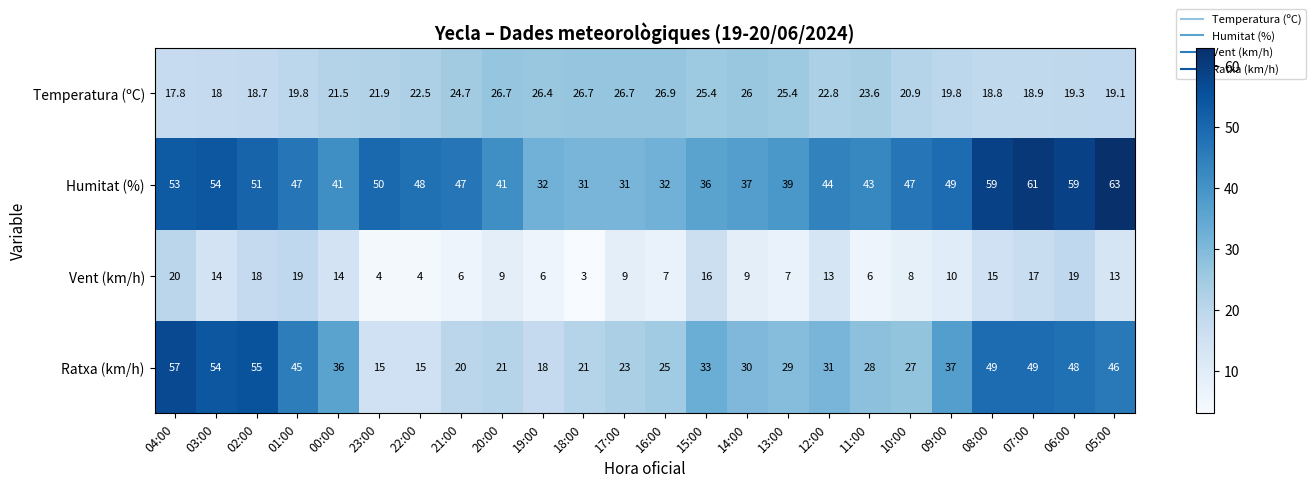

At 12:00, list the series in order from smallest to largest.

Vent (km/h), Temperatura (ºC), Ratxa (km/h), Humitat (%)